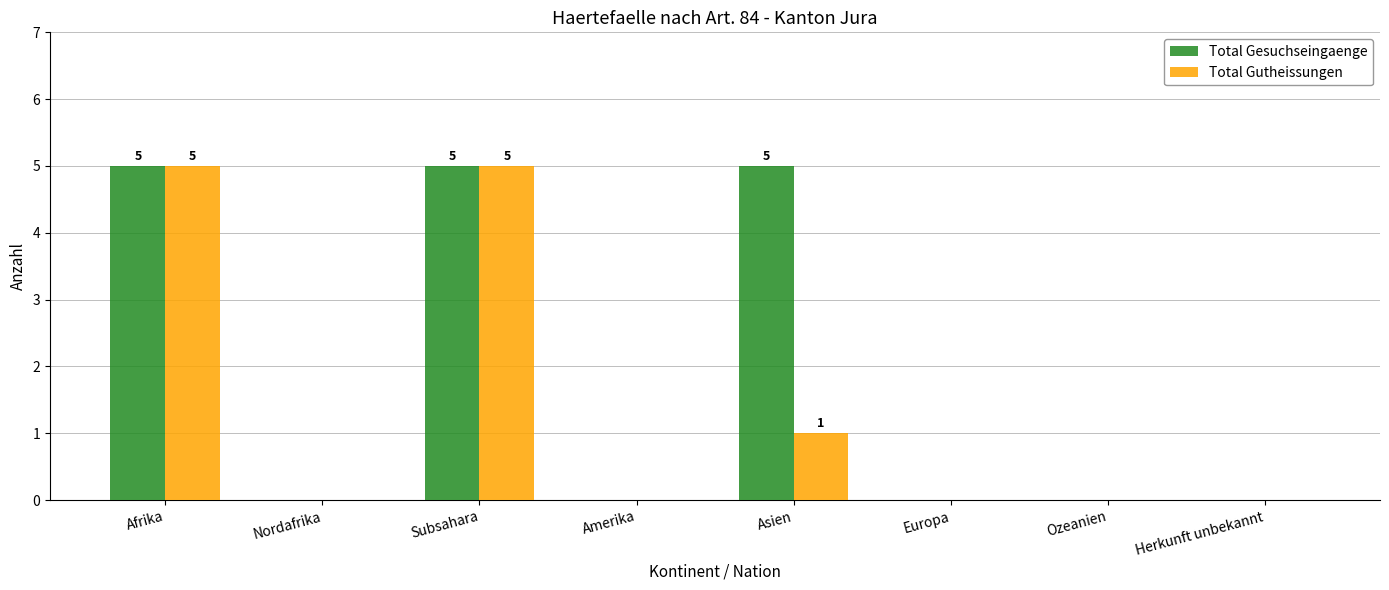

What is the average value of the Total Gesuchseingaenge series?

2